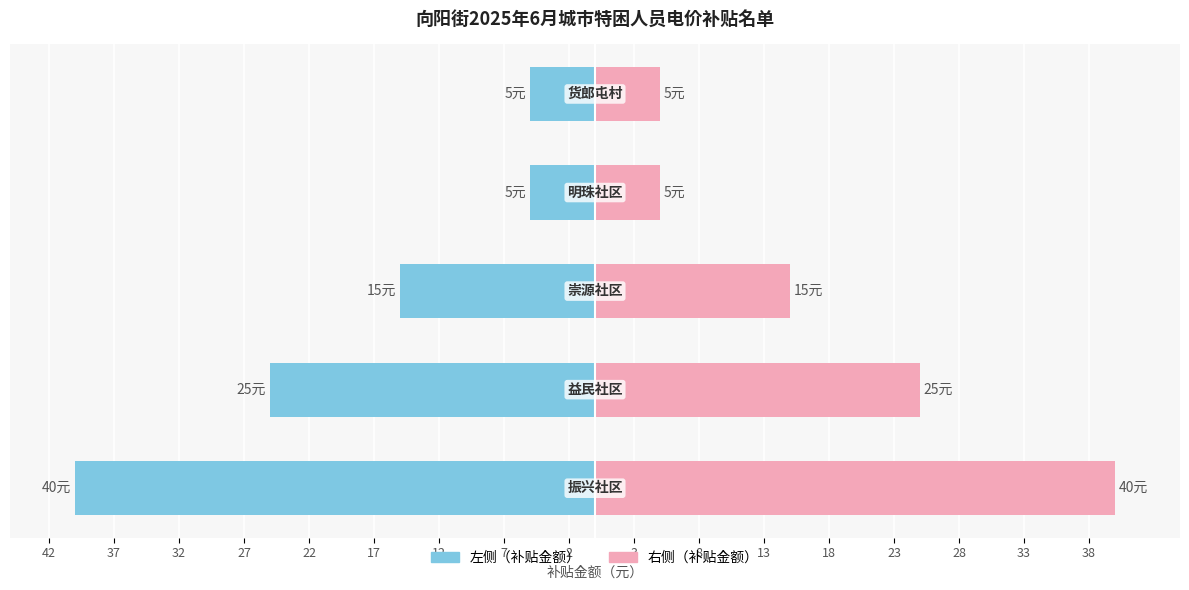

What is the approximate value of 补贴人数（元） at 42, to the nearest 5?

-40